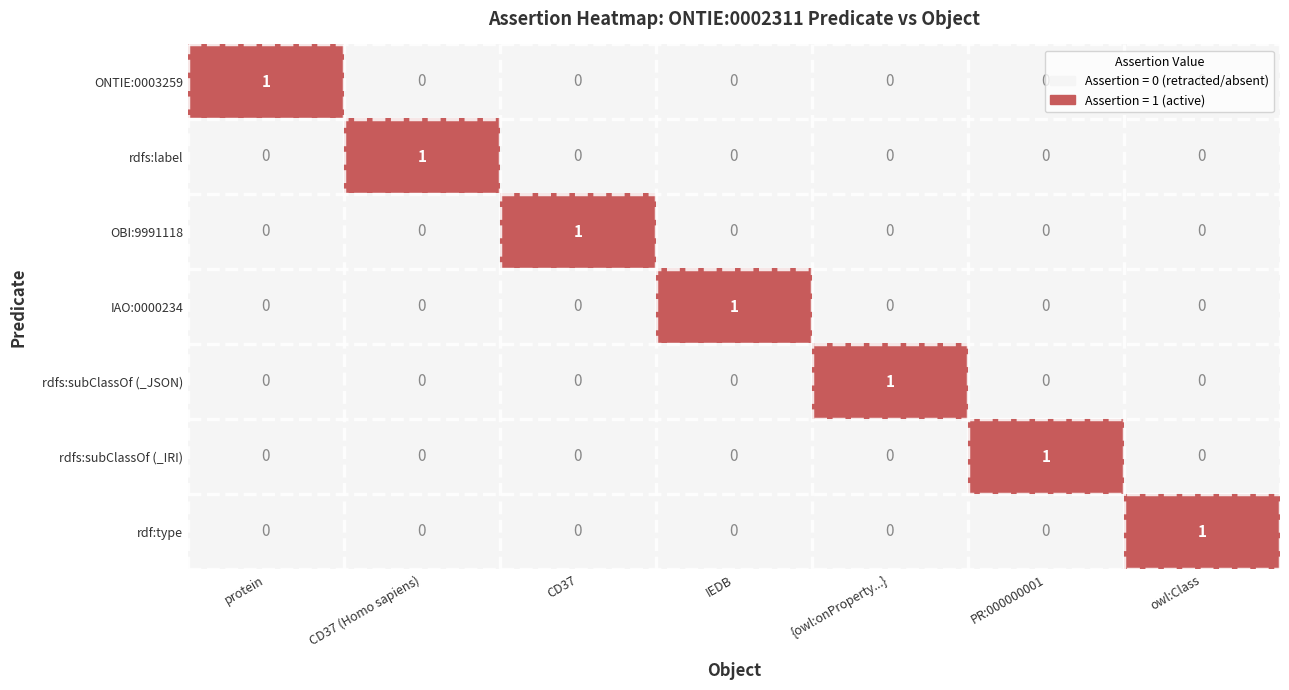

Count the rdfs:subClassOf (_IRI) values in the range 0 to 1.

7